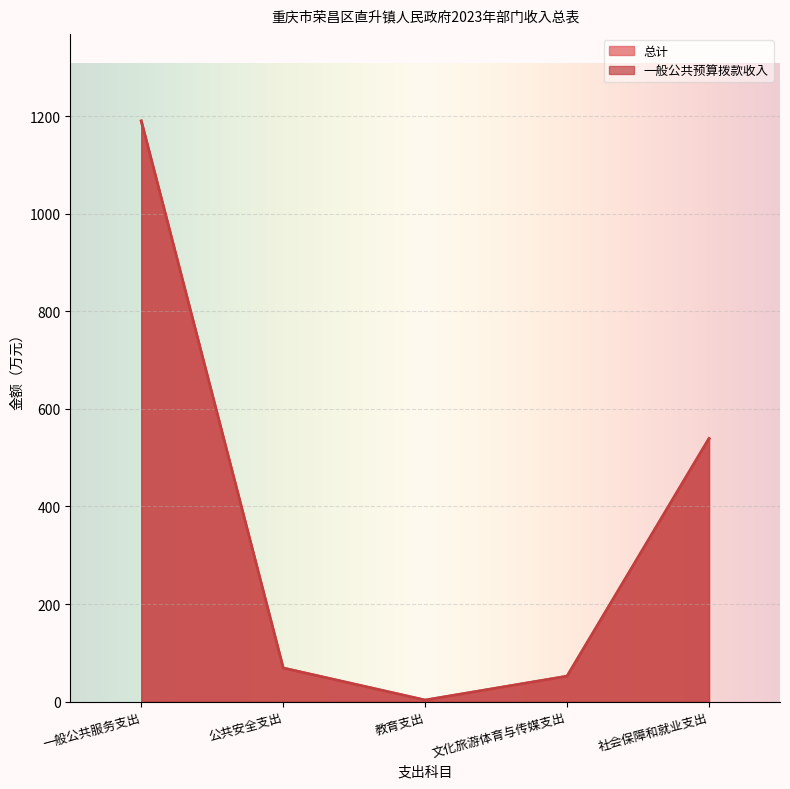

Reading left to right, extract all data points from this chart.

总计: 一般公共服务支出=1190.4	公共安全支出=68.7	教育支出=3.0	文化旅游体育与传媒支出=52.0	社会保障和就业支出=539.2
一般公共预算拨款收入: 一般公共服务支出=1190.4	公共安全支出=68.7	教育支出=3.0	文化旅游体育与传媒支出=52.0	社会保障和就业支出=539.2